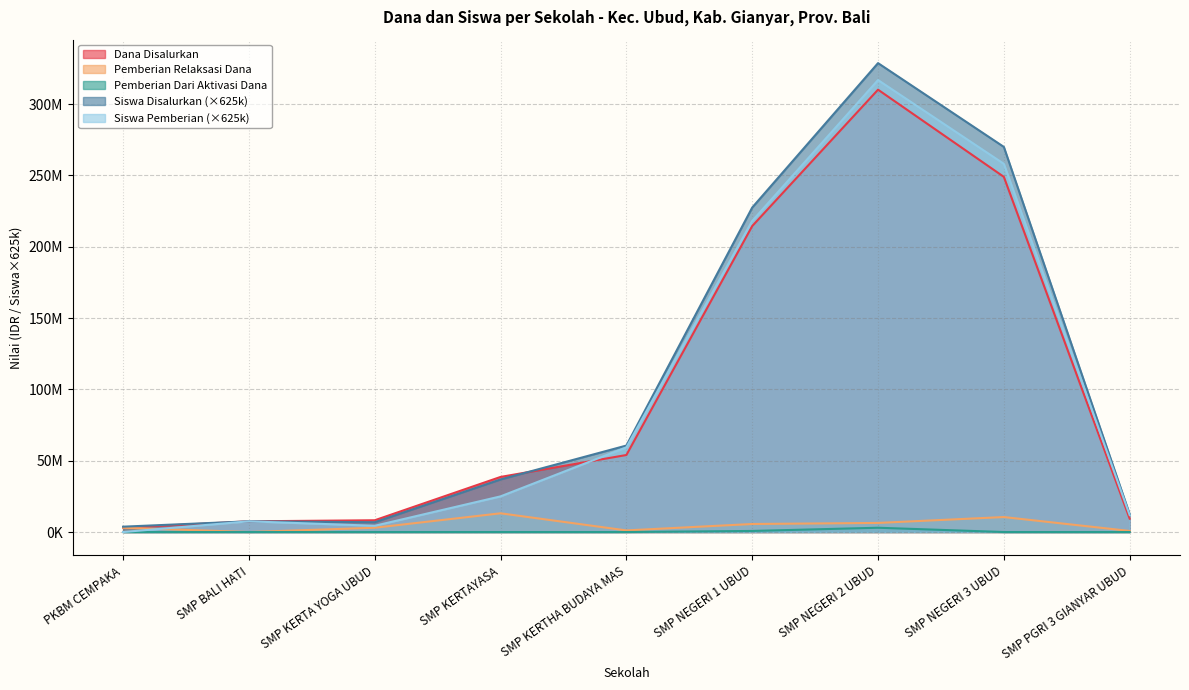

What is the label of the 4th point from the left?

SMP KERTAYASA